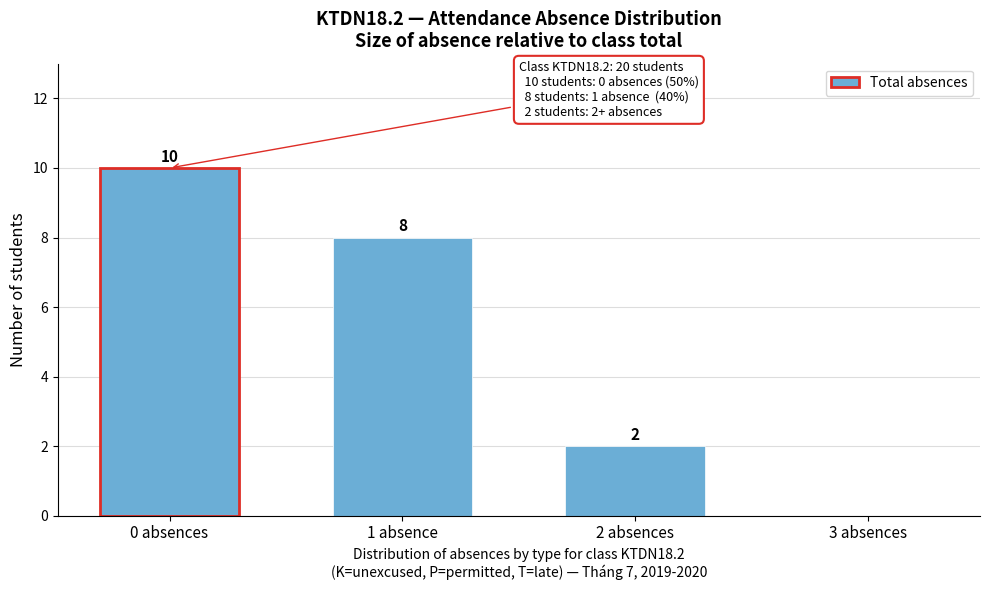

Reading left to right, what are all the values shown in this chart?

0 absences=10	1 absence=8	2 absences=2	3 absences=0